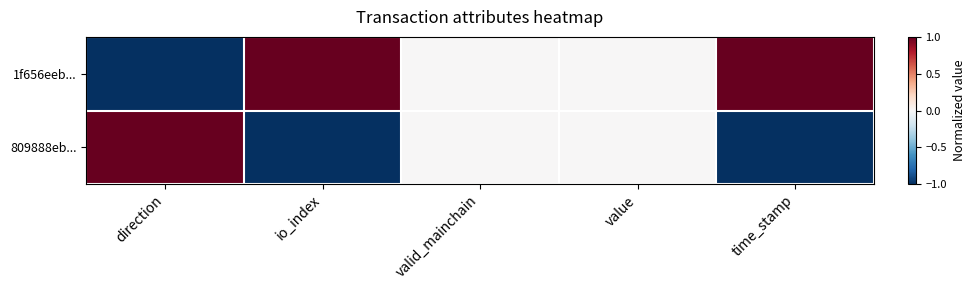

What is the greatest value displayed?

1